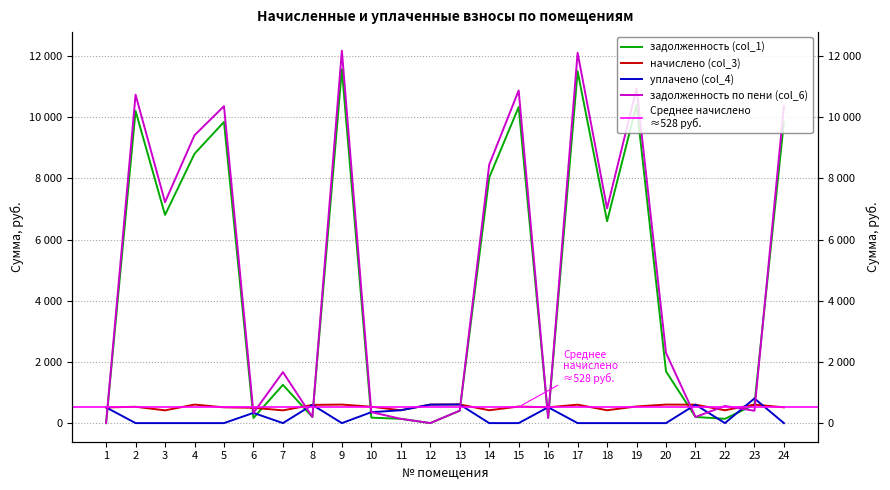

Where does the начислено (col_3) series first go above 535?

4